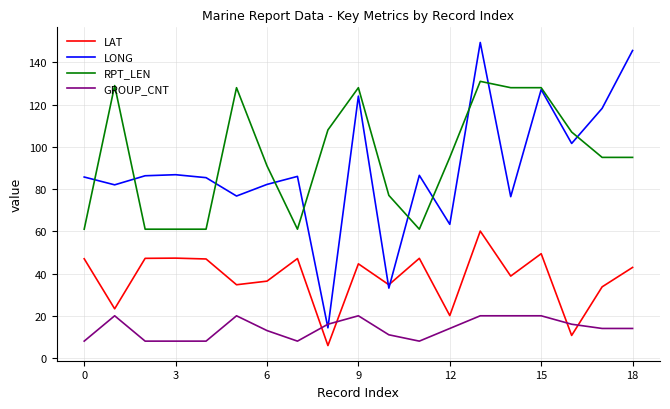

What is the maximum value for GROUP_CNT?

20.0